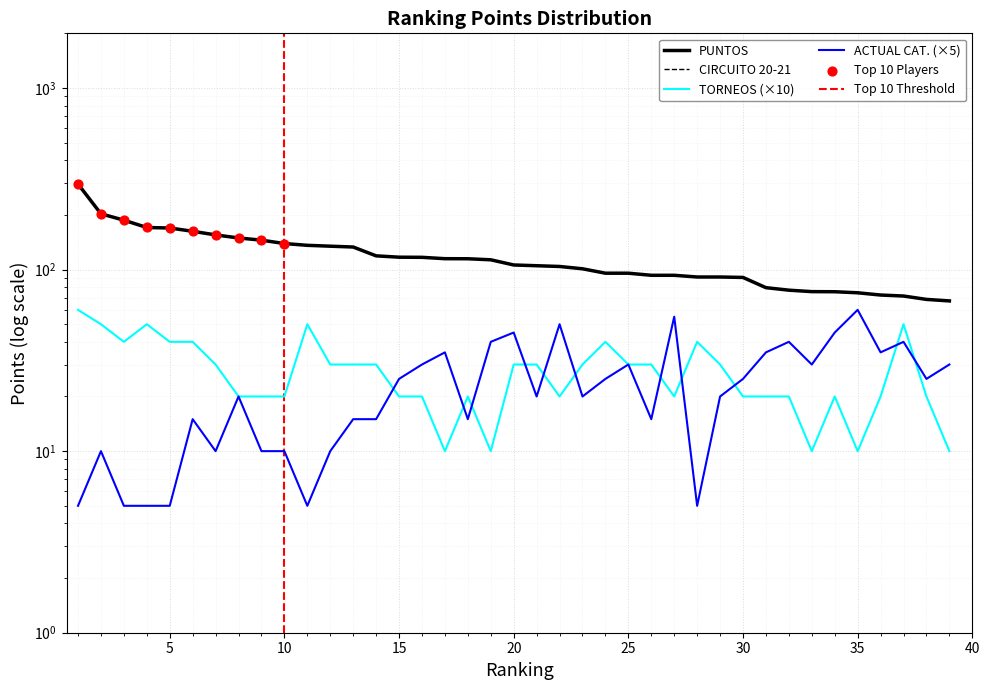

Which series has the widest spread of Y values?

PUNTOS